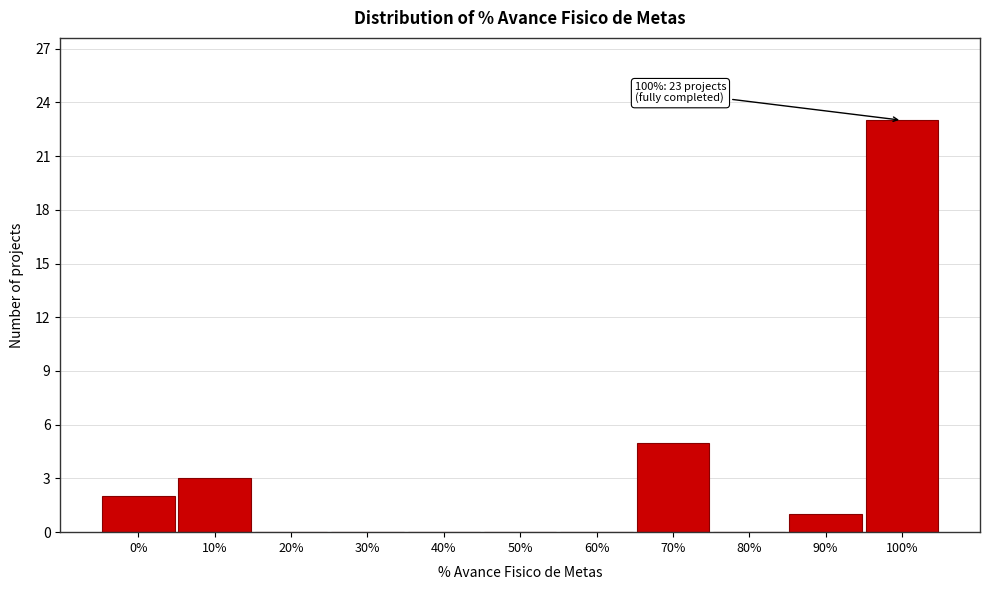

Reading left to right, extract all data points from this chart.

0%=2	10%=3	20%=0	30%=0	40%=0	50%=0	60%=0	70%=5	80%=0	90%=1	100%=23